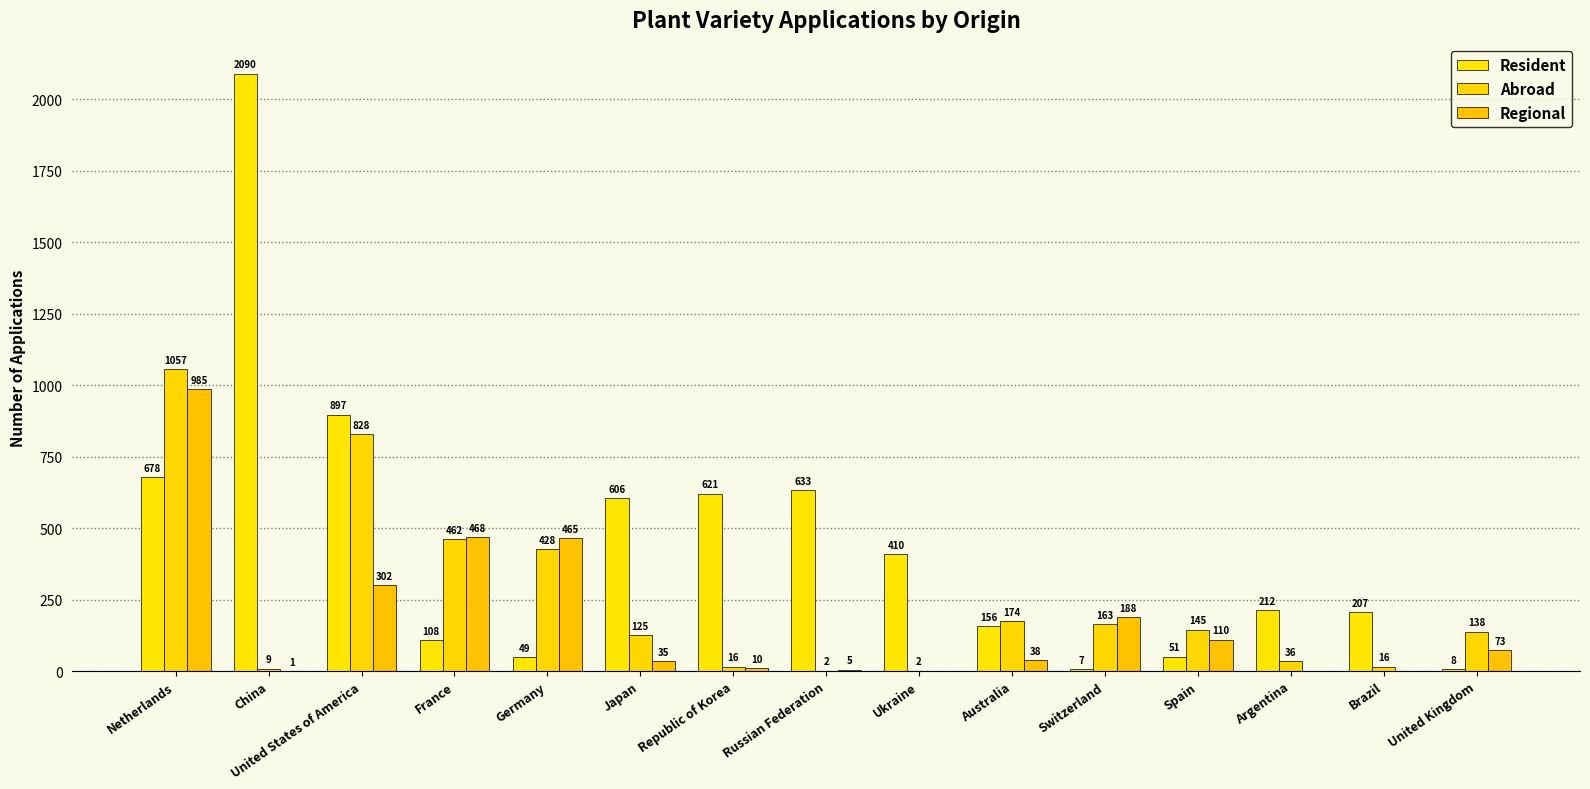

What are all the series names shown in the legend?

Resident, Abroad, Regional